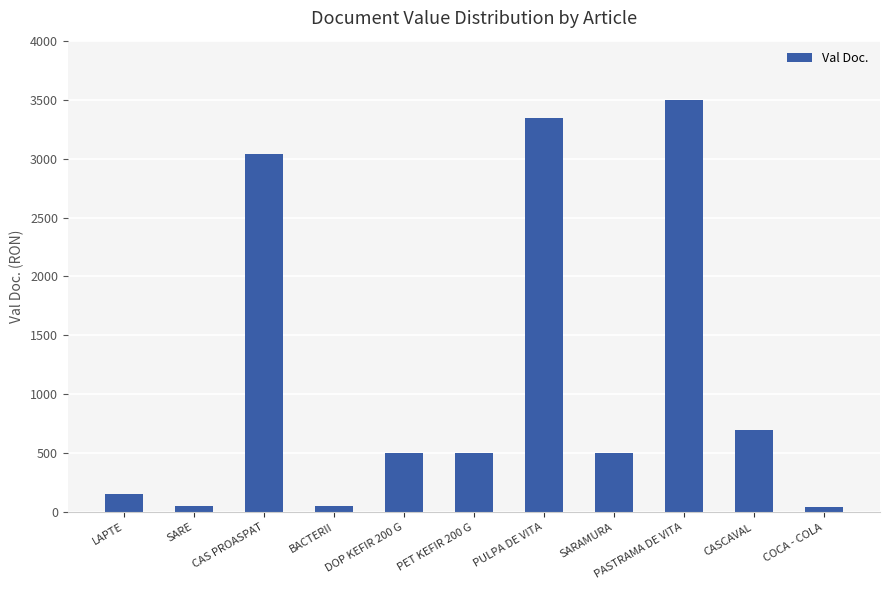

What is the label of the 1st bar from the left?

LAPTE